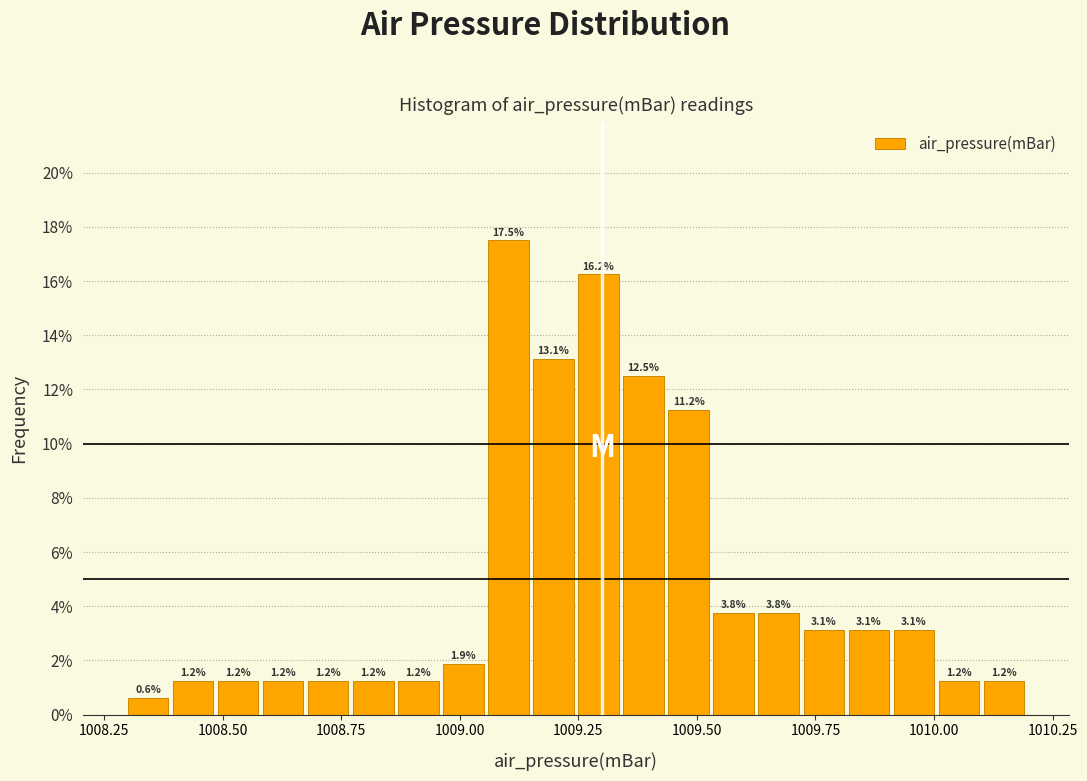

Around what value on the x-axis is the tallest bar? Give the approximate position of its centre, as read against the axis.

1009.10